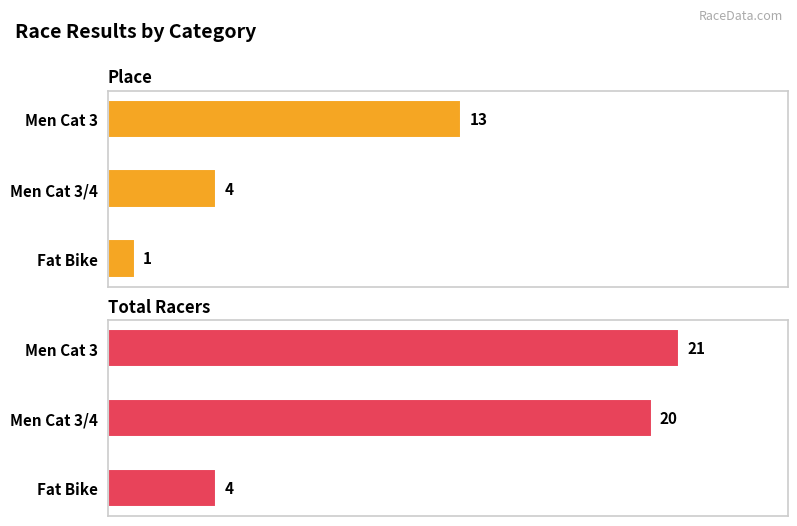

Rank the categories by Place value from highest to lowest.

2, 1, 0